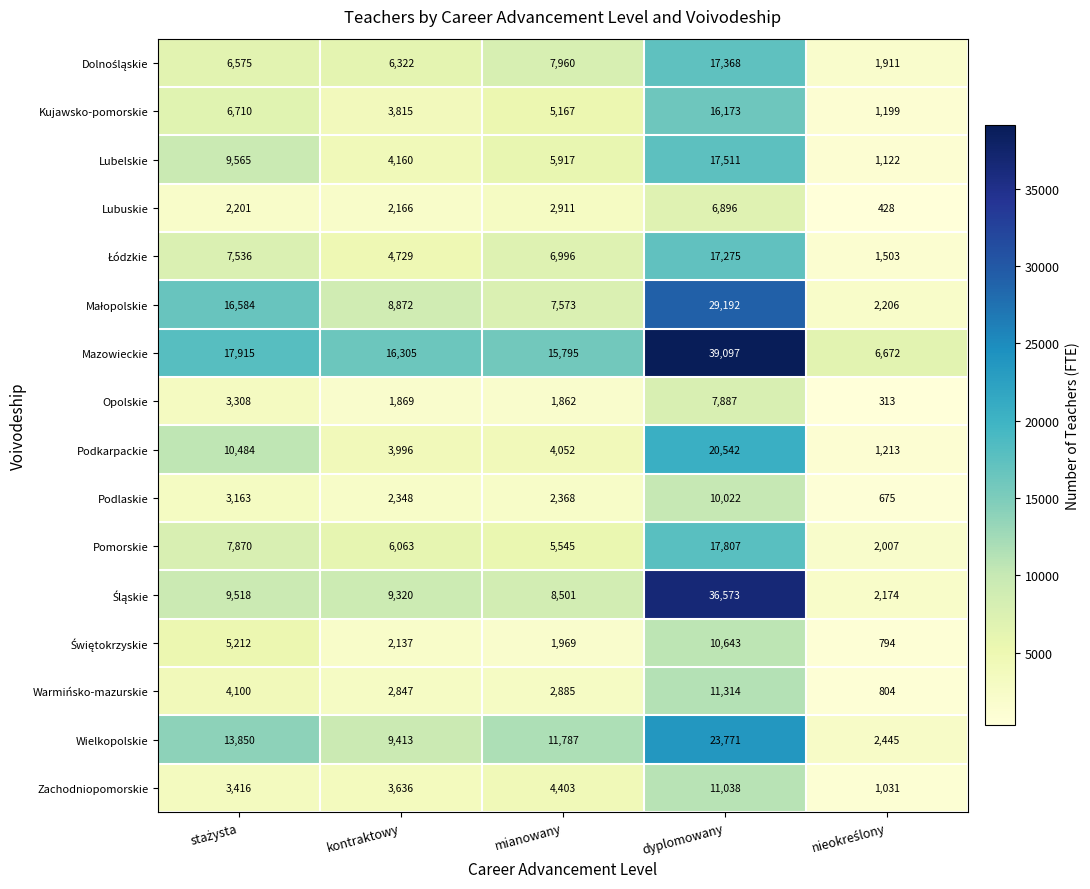

What is the difference between the maximum and minimum values in the Kujawsko-pomorskie series?

14974